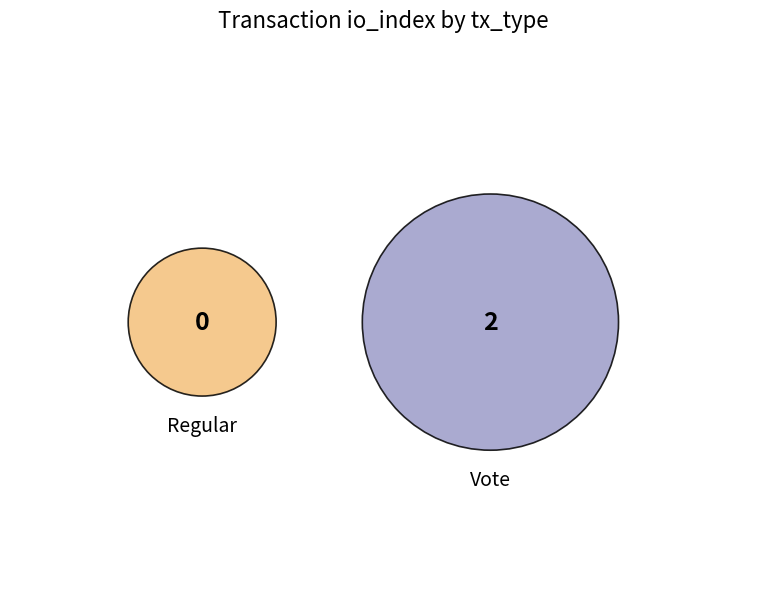

To the nearest percent, what percentage of the pie is Vote?

100%